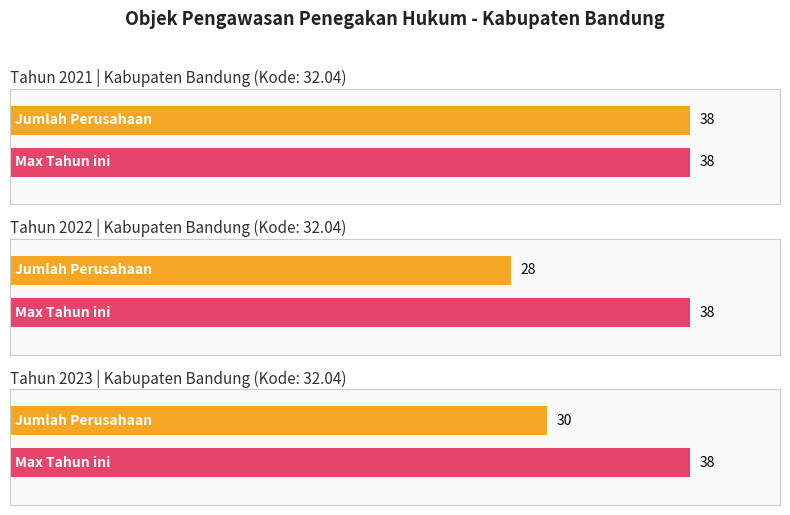

Between 2021 and 2022, which is larger?

2021